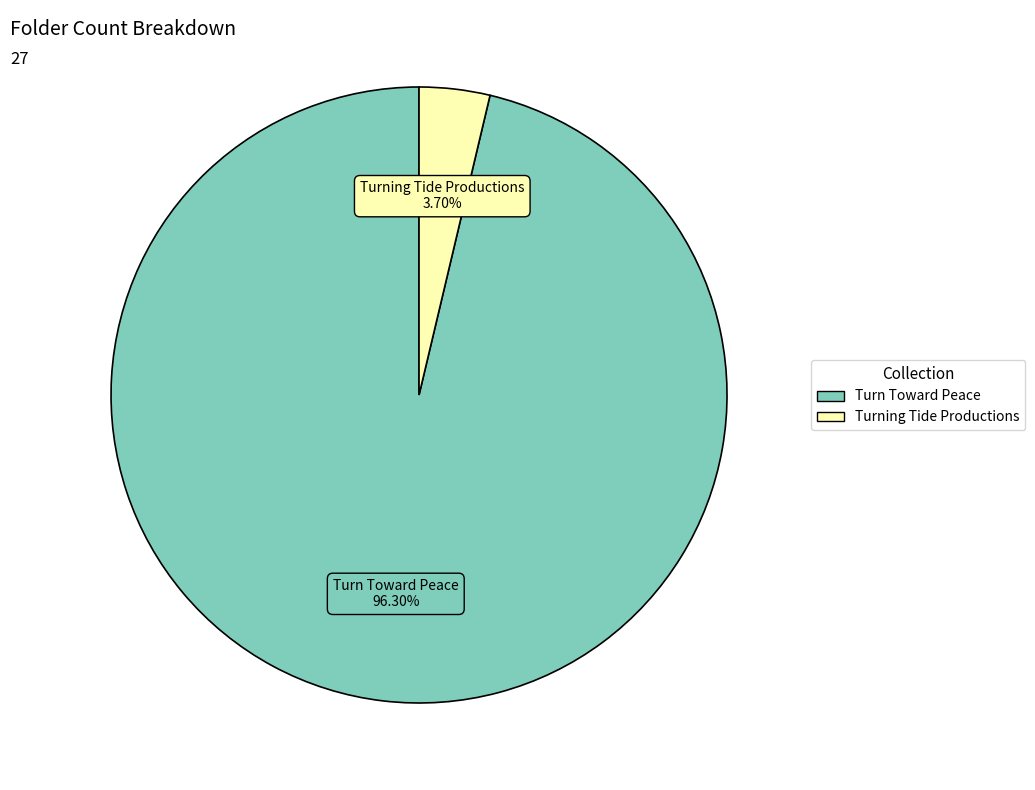

Which slice is the largest?

Turn Toward Peace